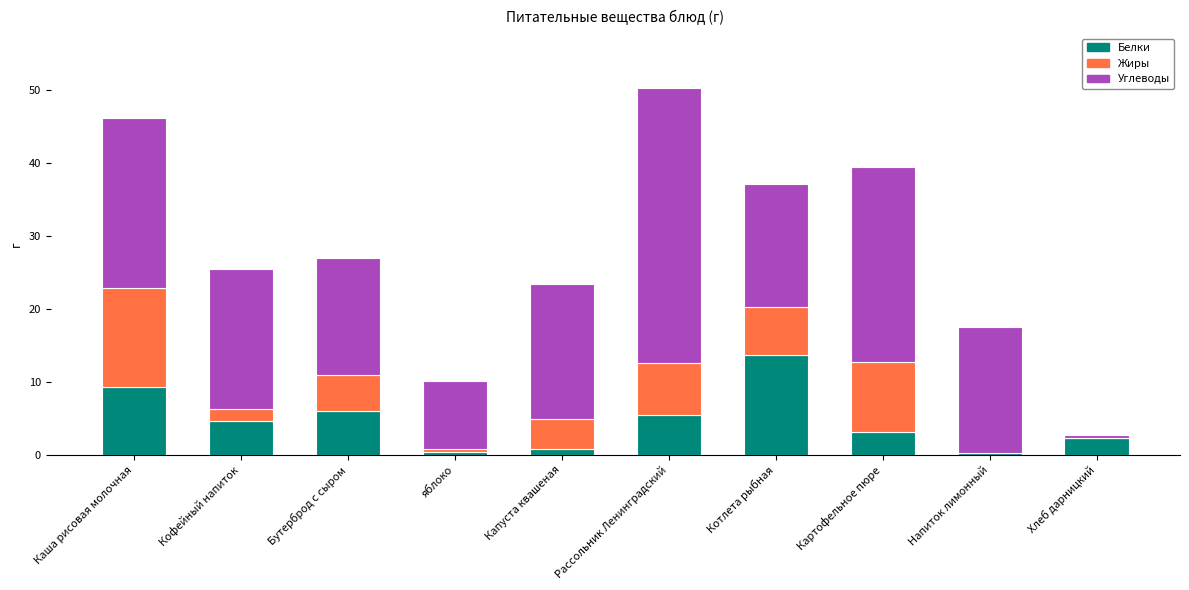

Which category has the highest value in the Белки series?

Котлета рыбная